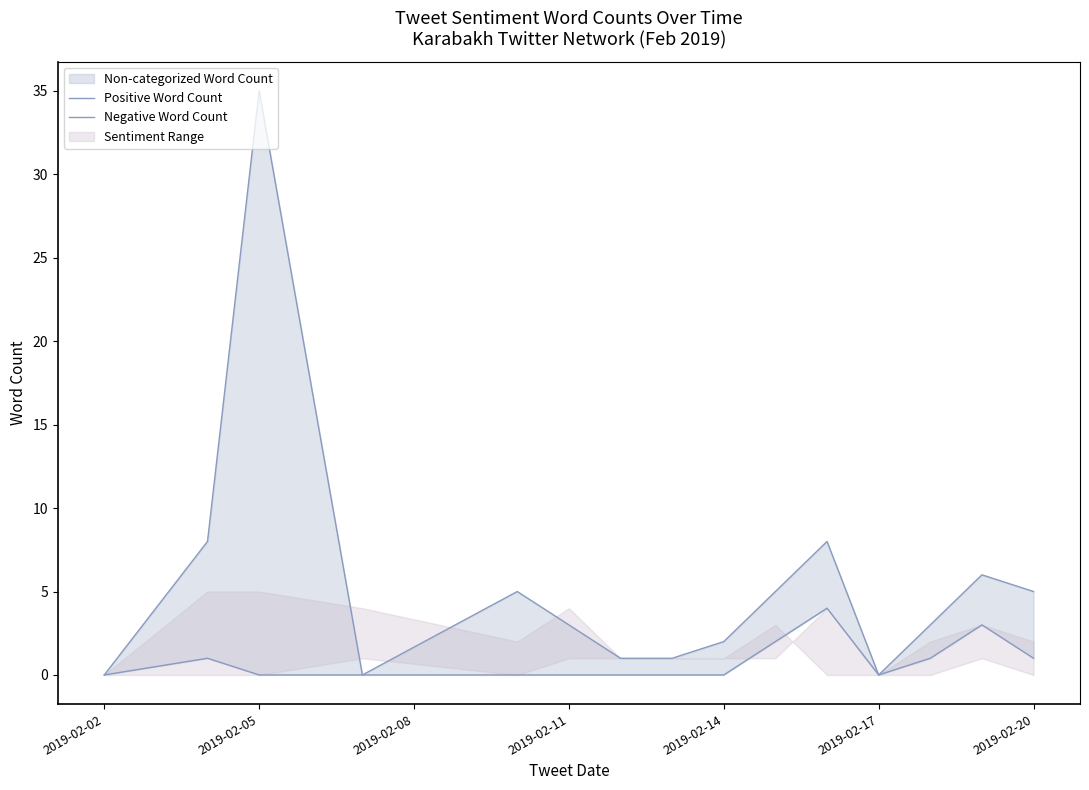

What is the sum of all Positive Word Count values?

82